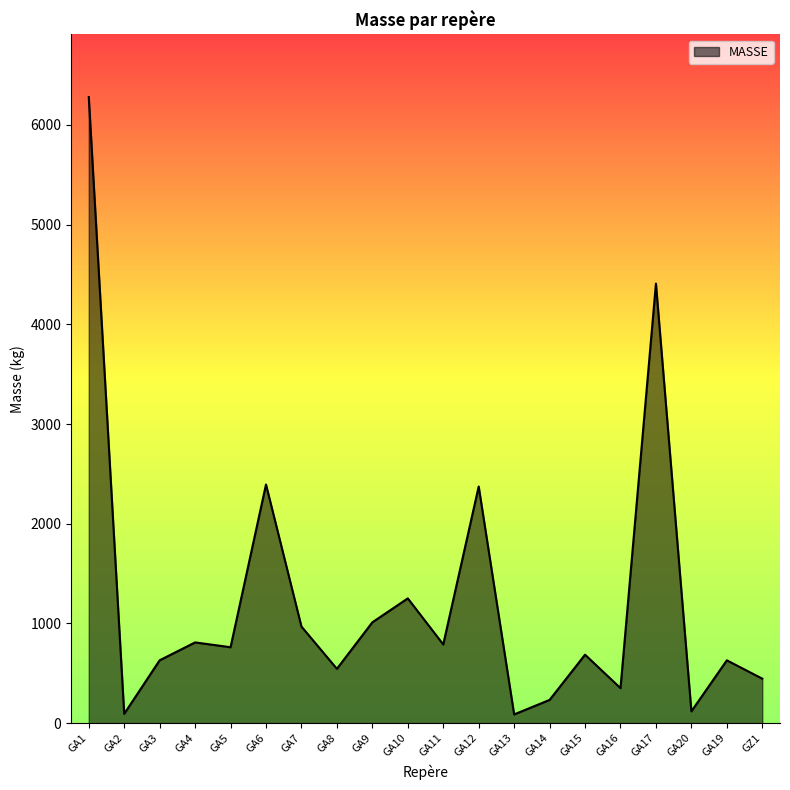

What position from the right is GA15?

6